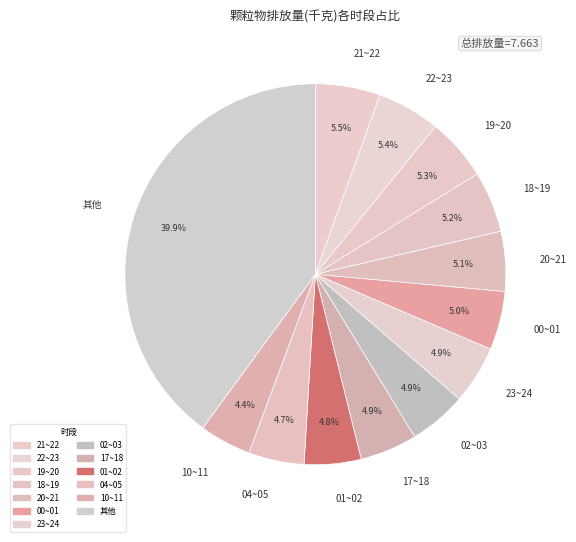

Which slice is the largest?

其他